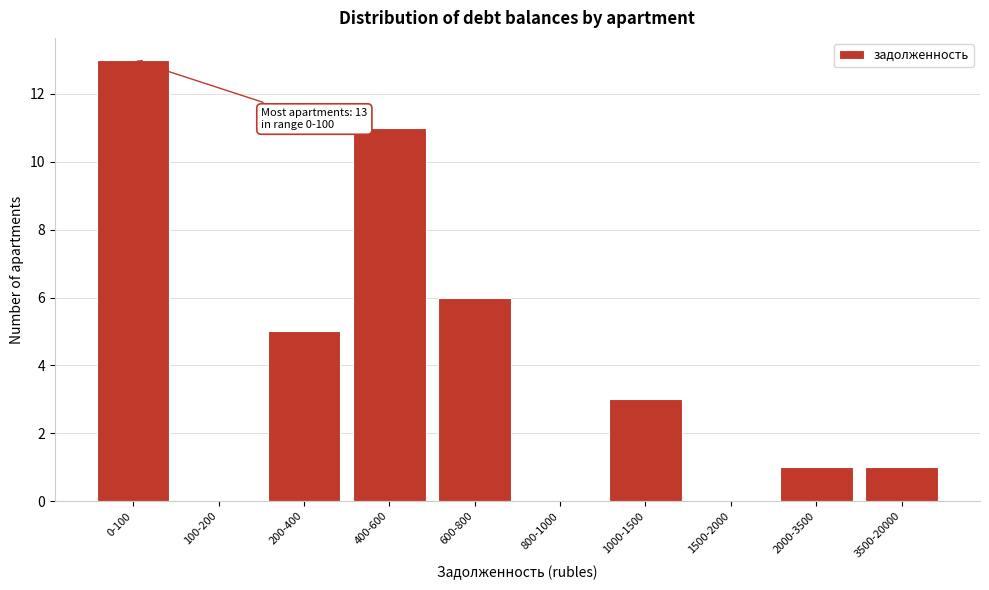

Reading left to right, extract all data points from this chart.

0-100=13	100-200=0	200-400=5	400-600=11	600-800=6	800-1000=0	1000-1500=3	1500-2000=0	2000-3500=1	3500-20000=1